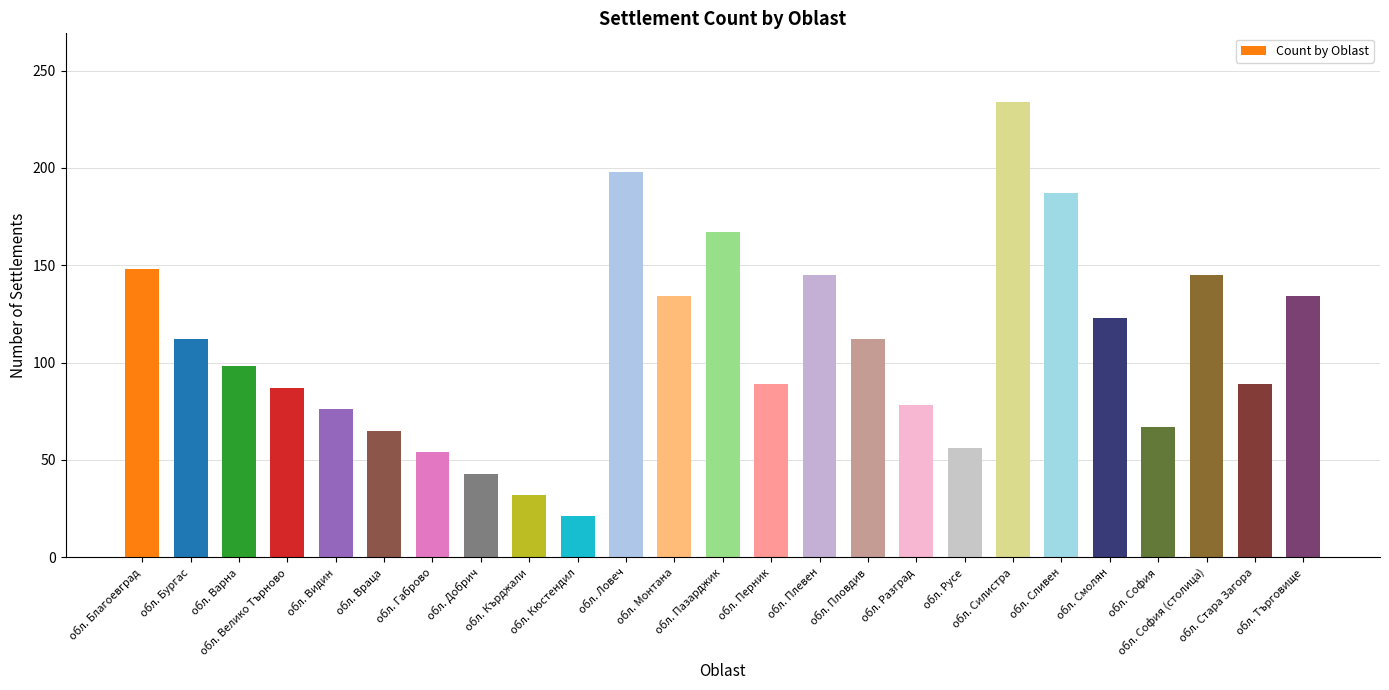

How many series are shown in this chart?

1